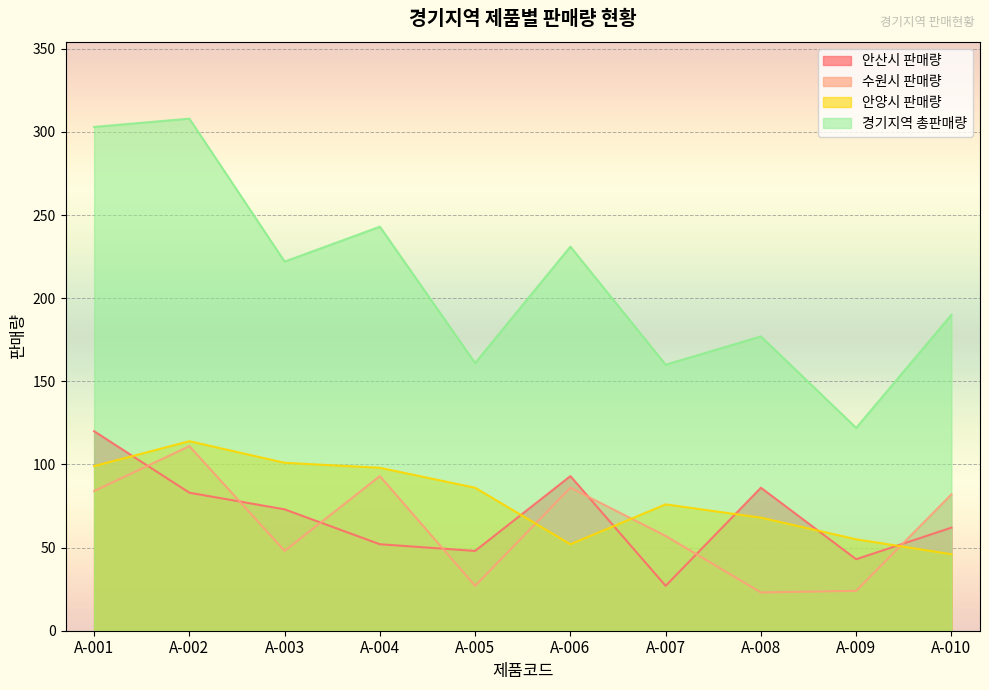

What is the difference between the 안산시 판매량 values at A-005 and A-003?

25